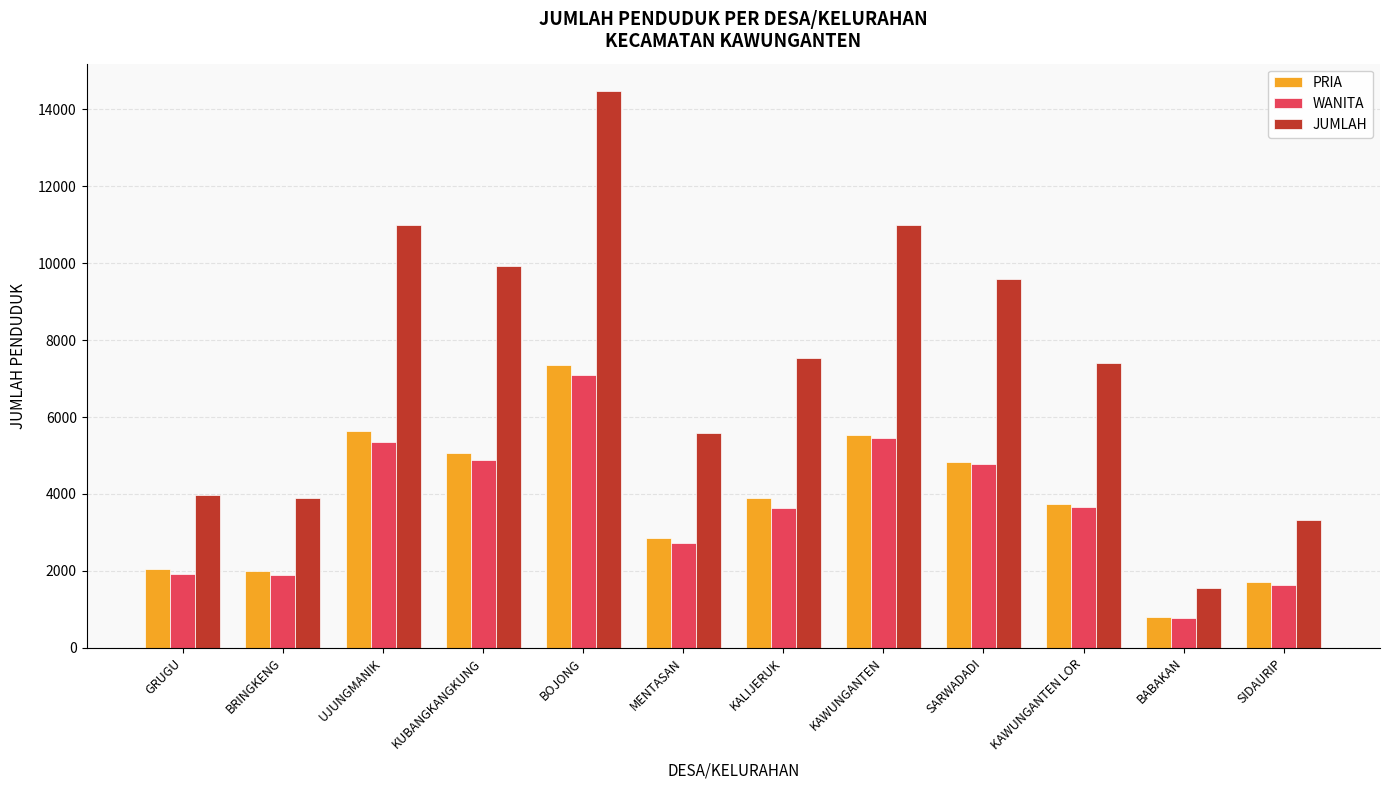

How many groups of bars are there?

12